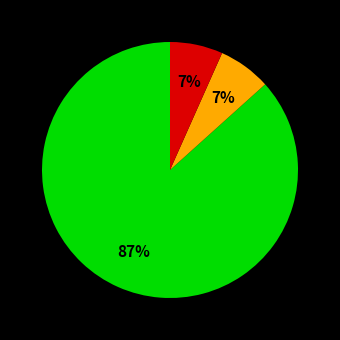

Count the number of slices in the pie.

3